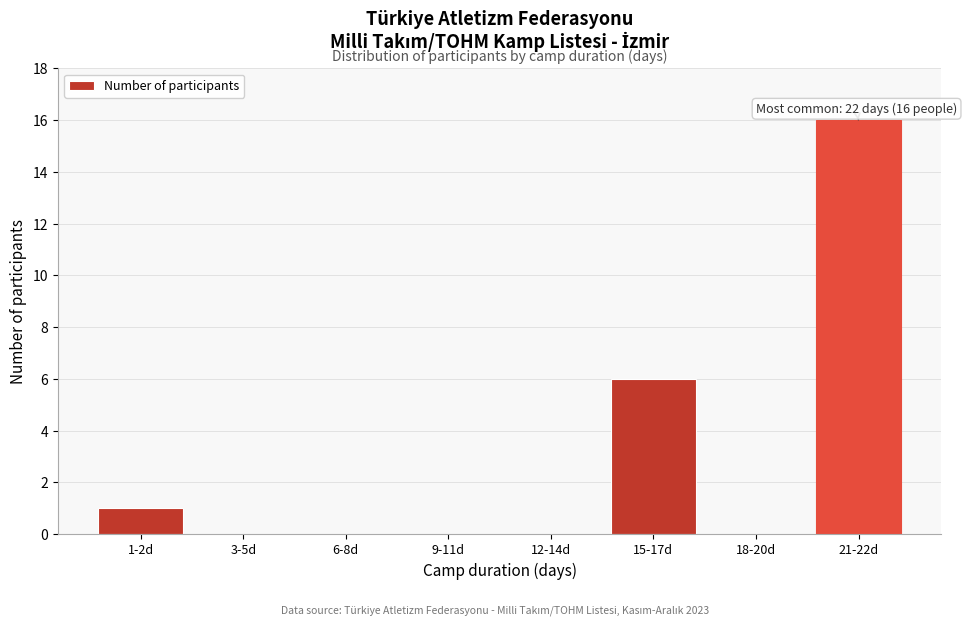

Reading left to right, what are all the values shown in this chart?

1-2d=1	3-5d=0	6-8d=0	9-11d=0	12-14d=0	15-17d=6	18-20d=0	21-22d=16